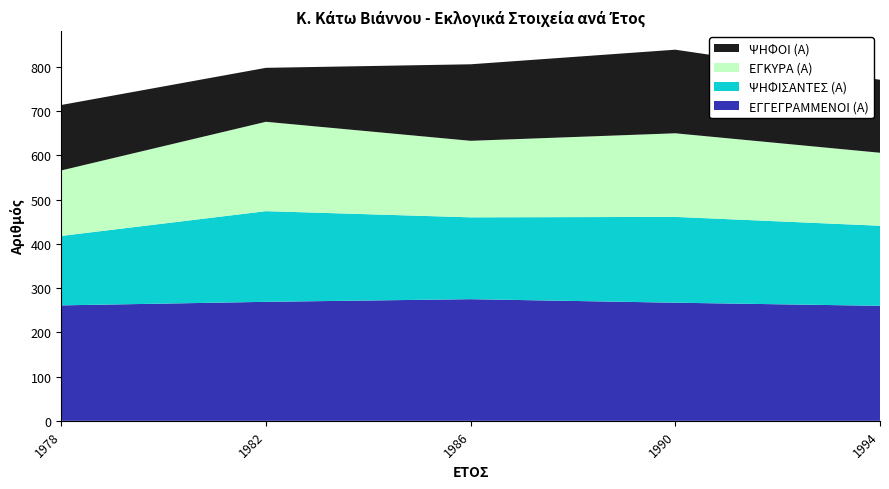

Reading left to right, list all the values displayed in this chart.

ΕΓΓΕΓΡΑΜΜΕΝΟΙ (Α): 1978=261	1982=269	1986=275	1990=267	1994=260
ΨΗΦΙΣΑΝΤΕΣ (Α): 1978=157	1982=205	1986=185	1990=194	1994=181
ΕΓΚΥΡΑ (Α): 1978=148	1982=202	1986=173	1990=189	1994=165
ΨΗΦΟΙ (Α): 1978=148	1982=122	1986=173	1990=189	1994=165